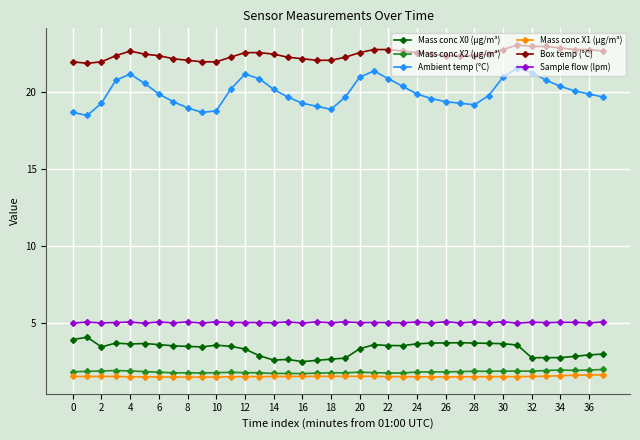

At how many categories does at least one series exceed 8?

38